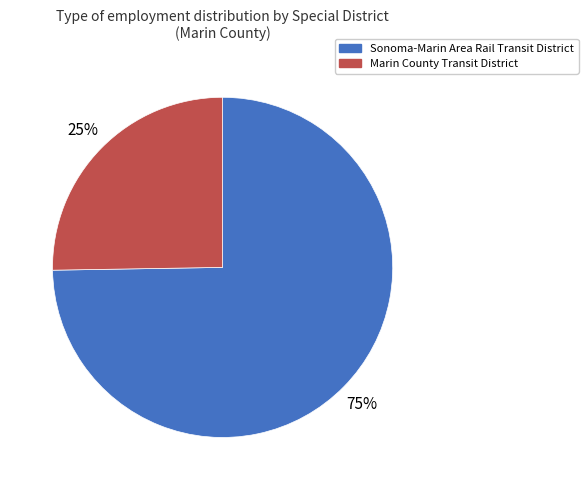

How many segments does this pie chart have?

2